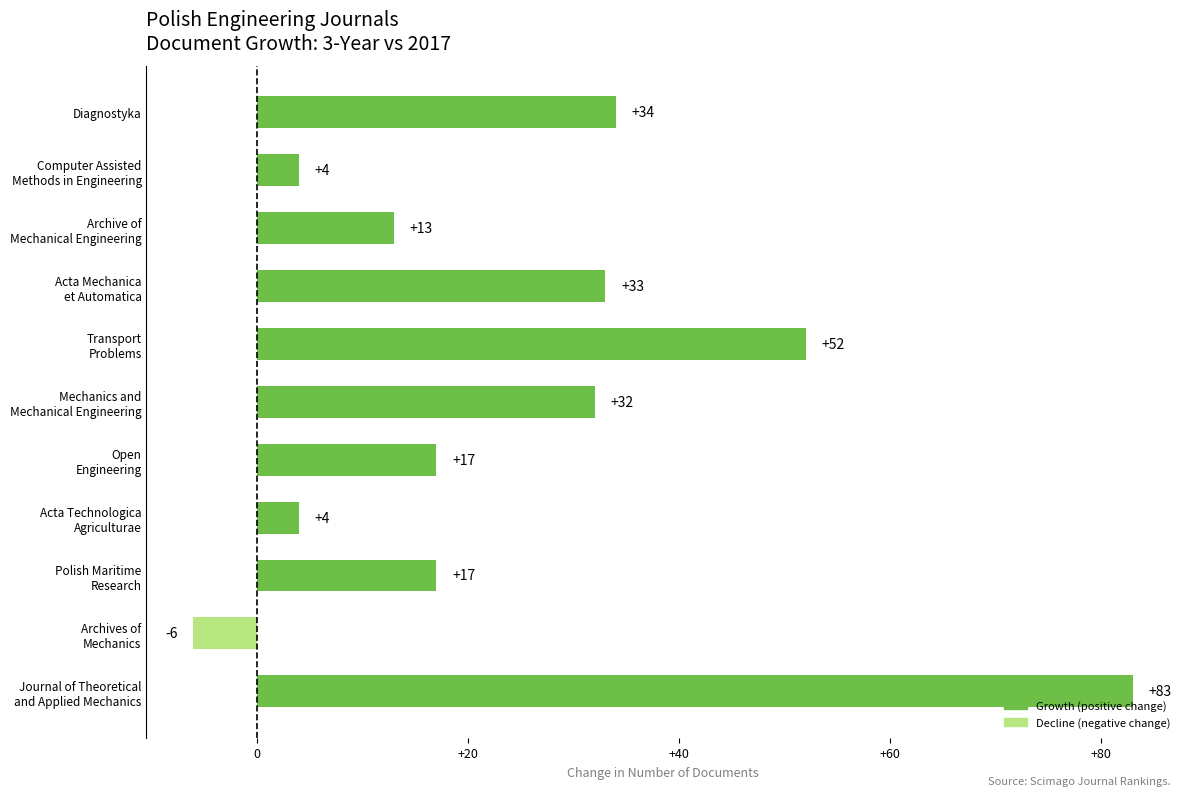

What is the greatest value displayed?

83